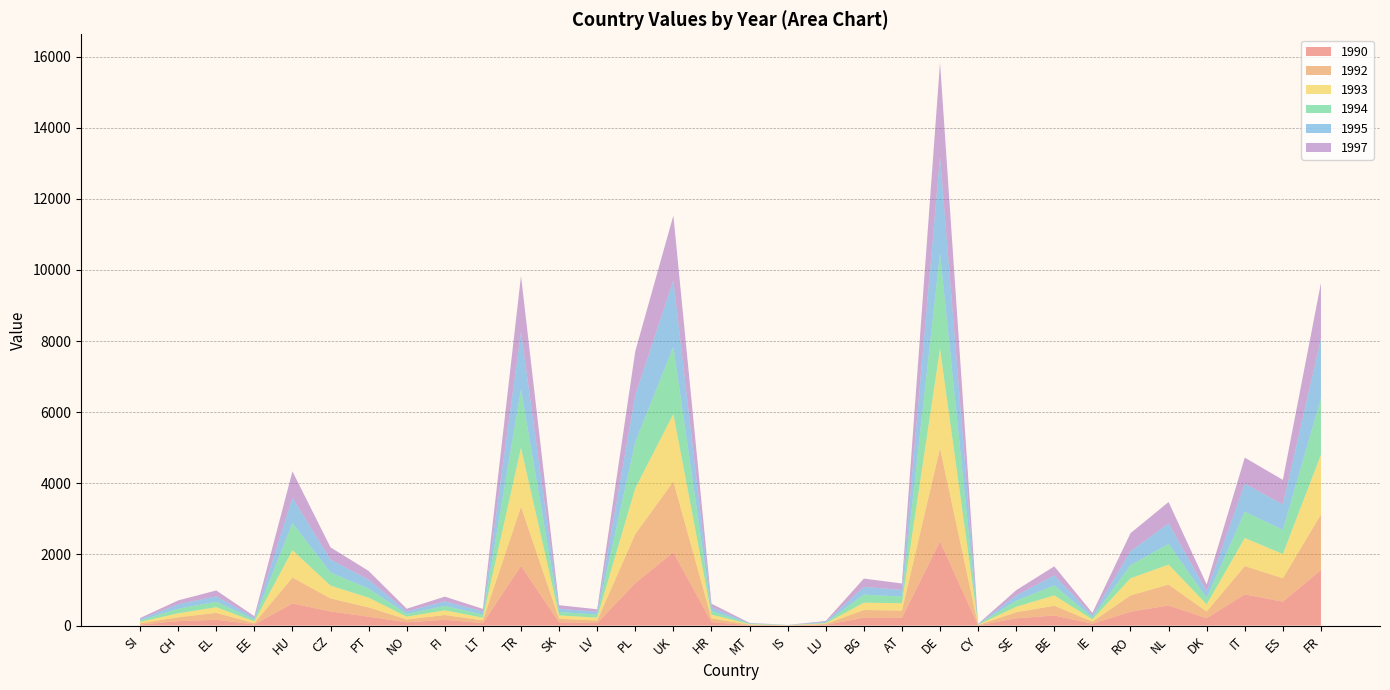

Reading left to right, list all the values displayed in this chart.

1990: 30	125	165	32	624	398	251	93	164	69	1681	94	72	1194	2064	98	13	4	21	223	221	2367	8	205	284	52	391	567	208	877	674	1564
1992: 36	109	194	39	728	367	261	81	135	79	1664	98	73	1382	1989	108	15	3	25	217	202	2620	8	171	275	61	458	587	190	797	658	1562
1993: 39	112	159	47	769	359	274	79	131	74	1655	94	80	1285	1897	103	13	5	19	205	207	2797	9	153	292	61	481	562	200	790	680	1681
1994: 39	129	153	53	764	371	253	78	124	90	1646	98	86	1303	1891	103	18	2	19	227	188	2685	11	173	280	58	372	581	178	738	683	1582
1995: 37	124	154	52	712	365	253	71	128	91	1618	92	80	1312	1867	105	9	4	21	215	186	2721	5	145	281	60	388	581	192	789	717	1680
1997: 32	110	164	42	739	340	246	73	133	67	1573	98	69	1238	1821	100	10	2	25	236	181	2644	8	149	255	66	508	598	191	732	686	1565